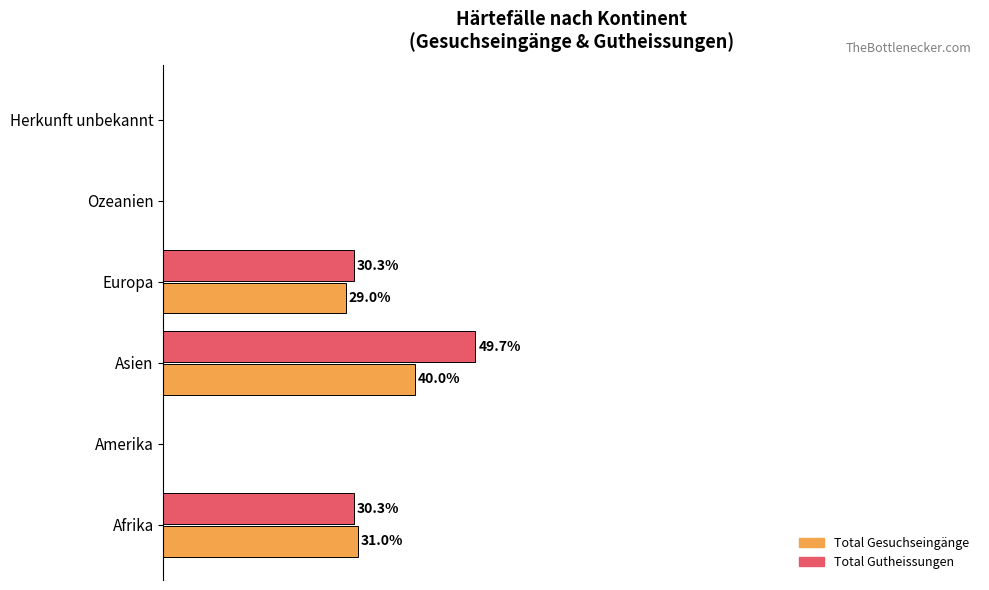

Which series has the largest range (max minus min)?

Total Gutheissungen